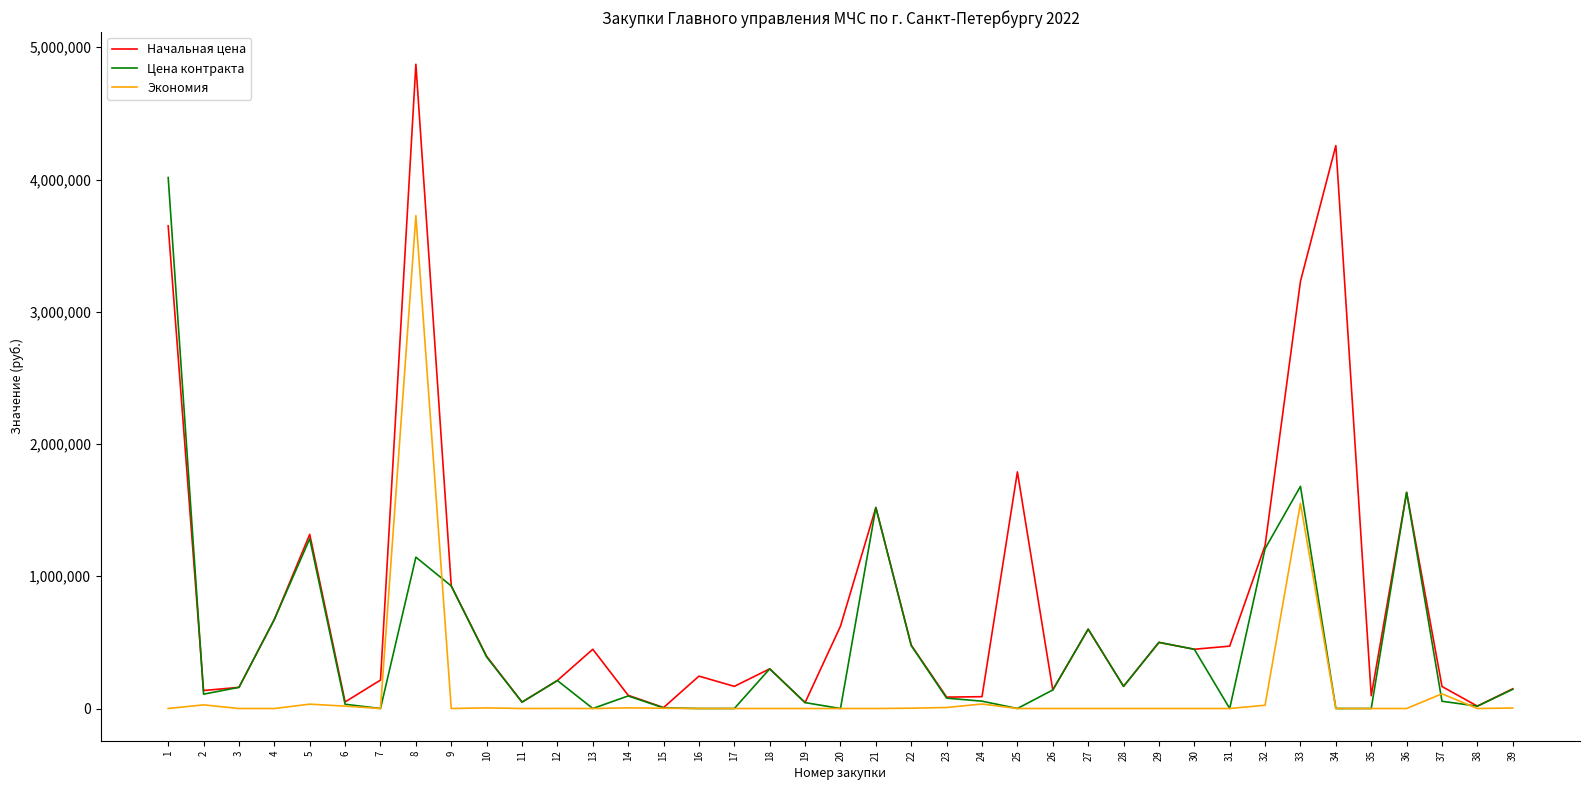

Rank the series at 1 from lowest to highest value.

Экономия, Начальная цена, Цена контракта